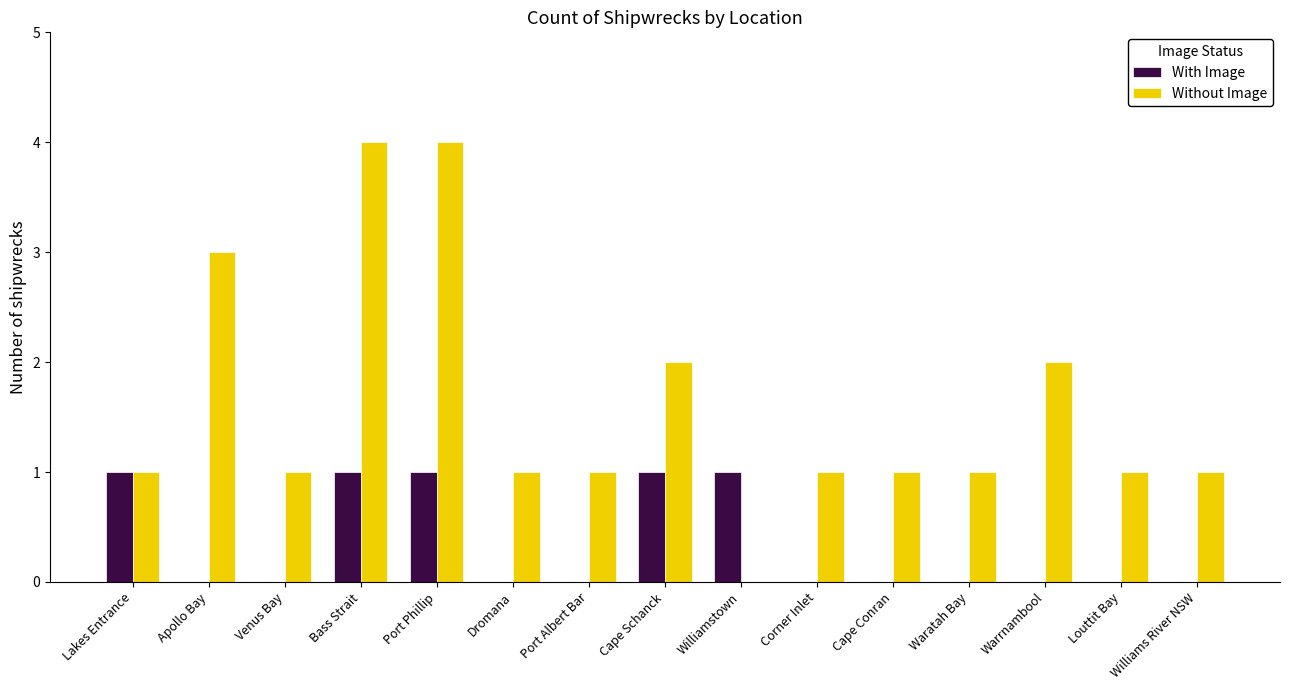

What is the difference between the With Image values at Venus Bay and Cape Schanck?

1